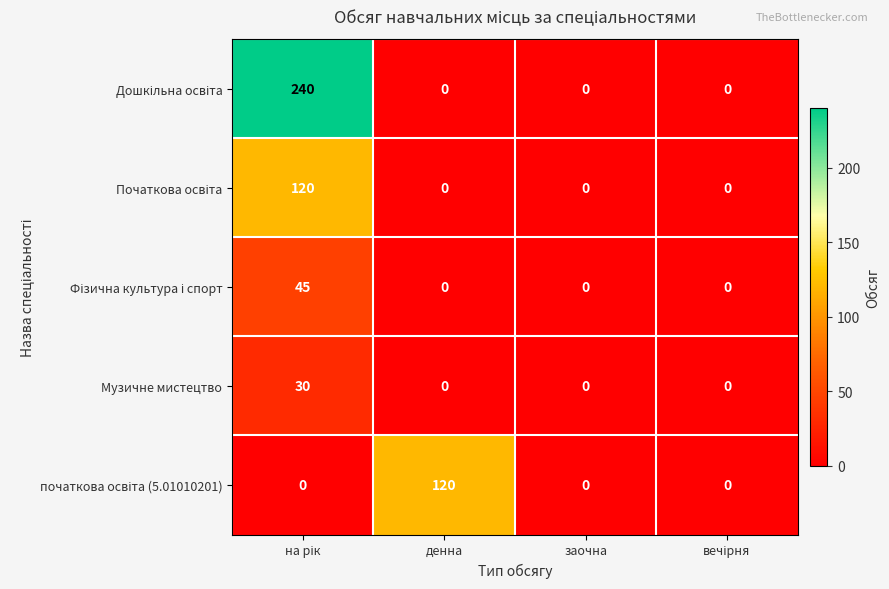

The Музичне мистецтво series shows -12 at денна. True or false?

False